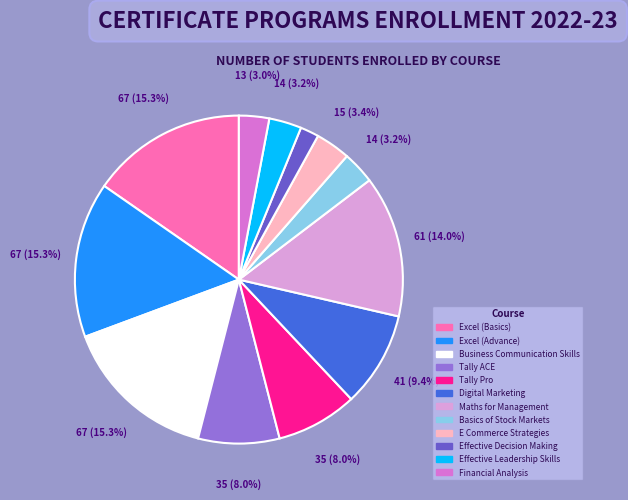

Is it true that Digital Marketing is 2% of the pie?

False